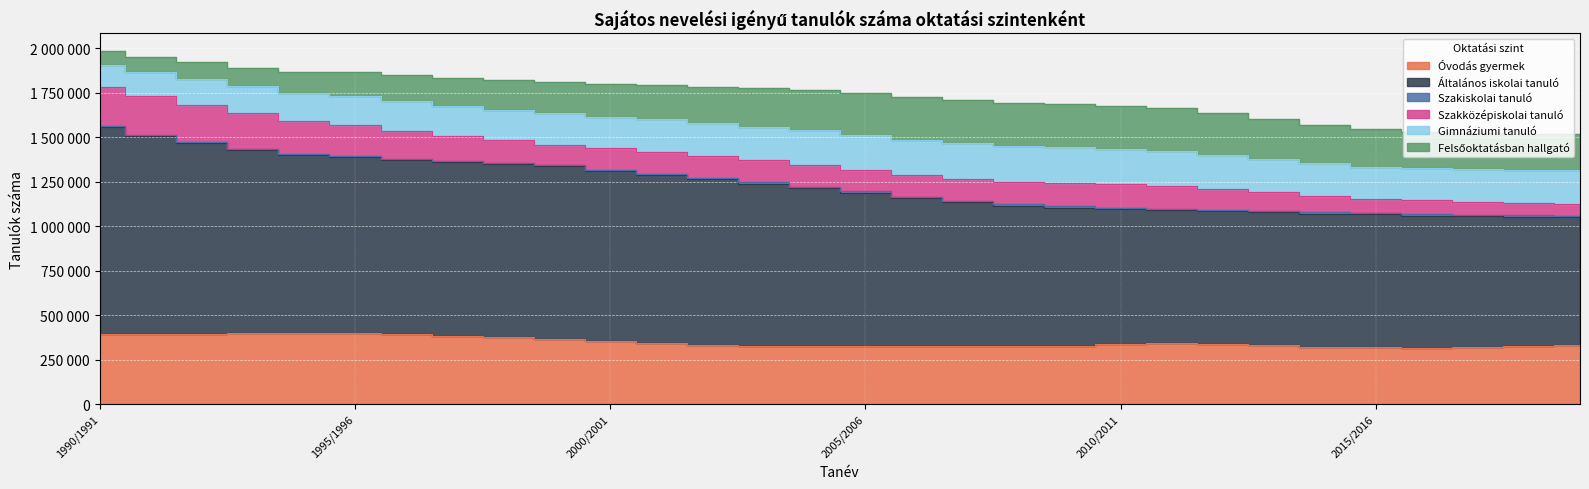

The Szakiskolai tanuló series shows 11284 at 2002/2003. True or false?

False